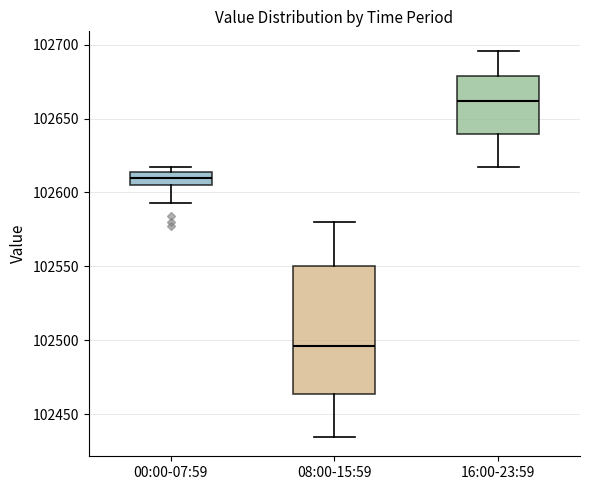

Reading left to right, read every box against the y-axis: the position of its median line, the range the box covers, and the ends of its whiskers. The values are not printed on the chart, so give them approximately, as read against the axis.

00:00-07:59: median 102610, box 102605 to 102615, whiskers 102595 to 102615 (just above the box's upper edge)
08:00-15:59: median 102495, box 102465 to 102550, whiskers 102435 to 102580
16:00-23:59: median 102660, box 102640 to 102680, whiskers 102615 to 102695